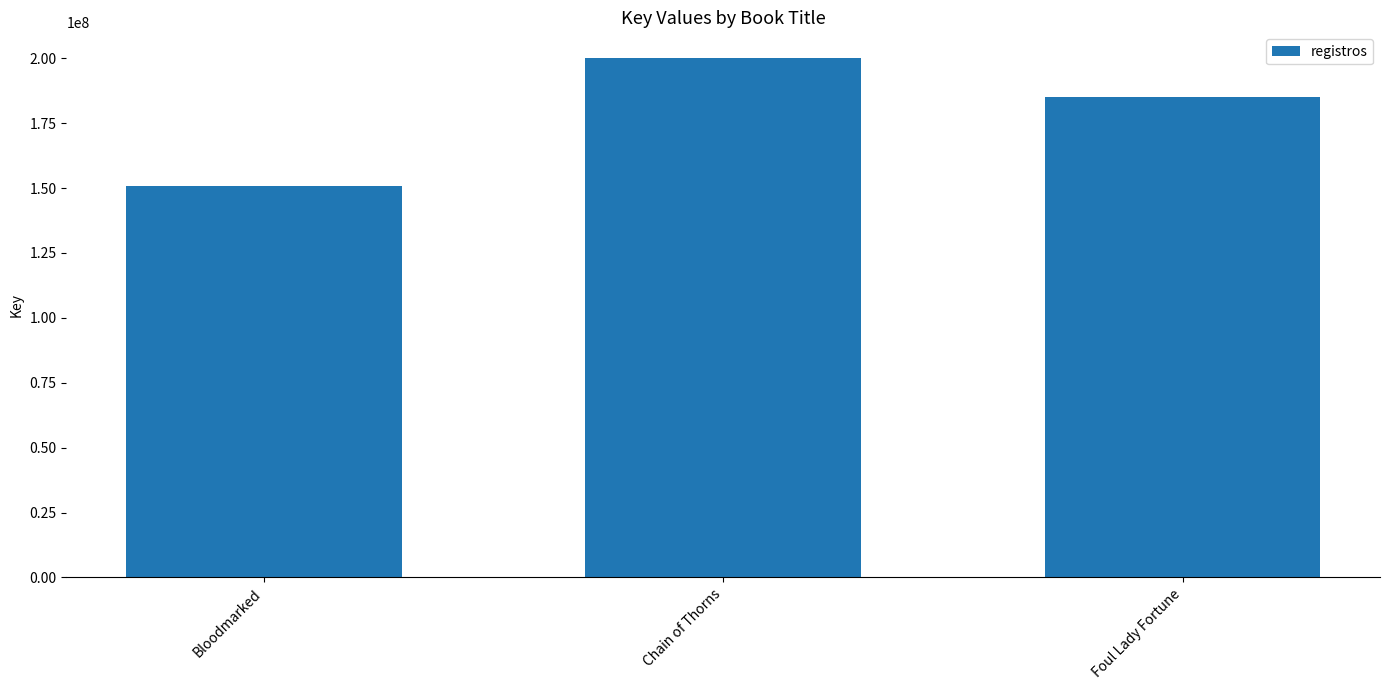

What is the difference between the maximum and second lowest values?

14986100